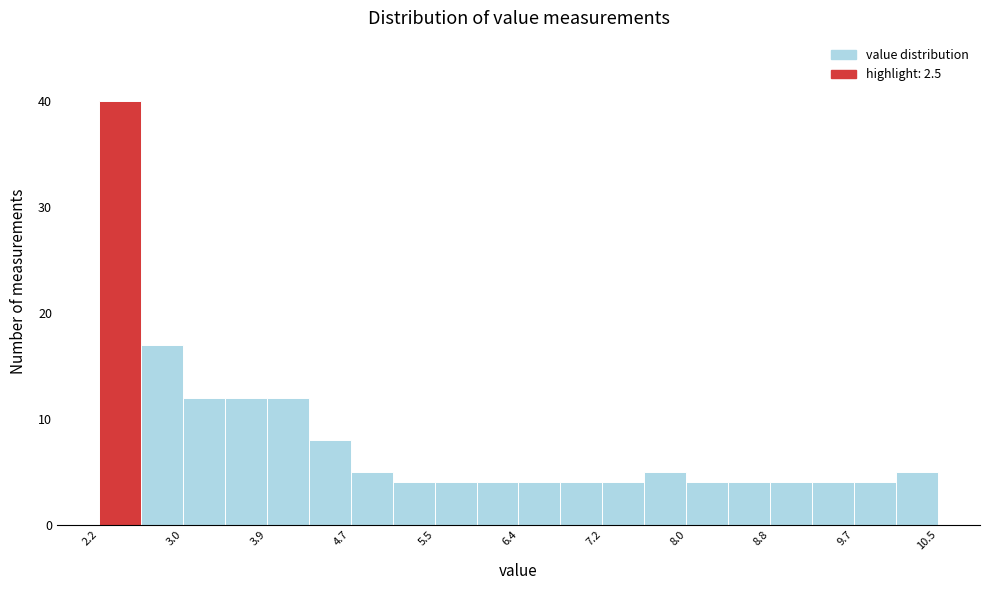

Reading left to right, list every bar in this chart as the range it spans on the x-axis followed by its height. Neither the bar edges nor the heights are printed on the chart, so give them approximately, as read against the axes.

2.2 to 2.6: 40
2.6 to 3.0: 17
3.0 to 3.4: 12
3.4 to 3.9: 12
3.9 to 4.3: 12
4.3 to 4.7: 8
4.7 to 5.1: 5
5.1 to 5.5: 4
5.5 to 5.9: 4
5.9 to 6.4: 4
6.4 to 6.8: 4
6.8 to 7.2: 4
7.2 to 7.6: 4
7.6 to 8.0: 5
8.0 to 8.4: 4
8.4 to 8.8: 4
8.8 to 9.3: 4
9.3 to 9.7: 4
9.7 to 10.1: 4
10.1 to 10.5: 5